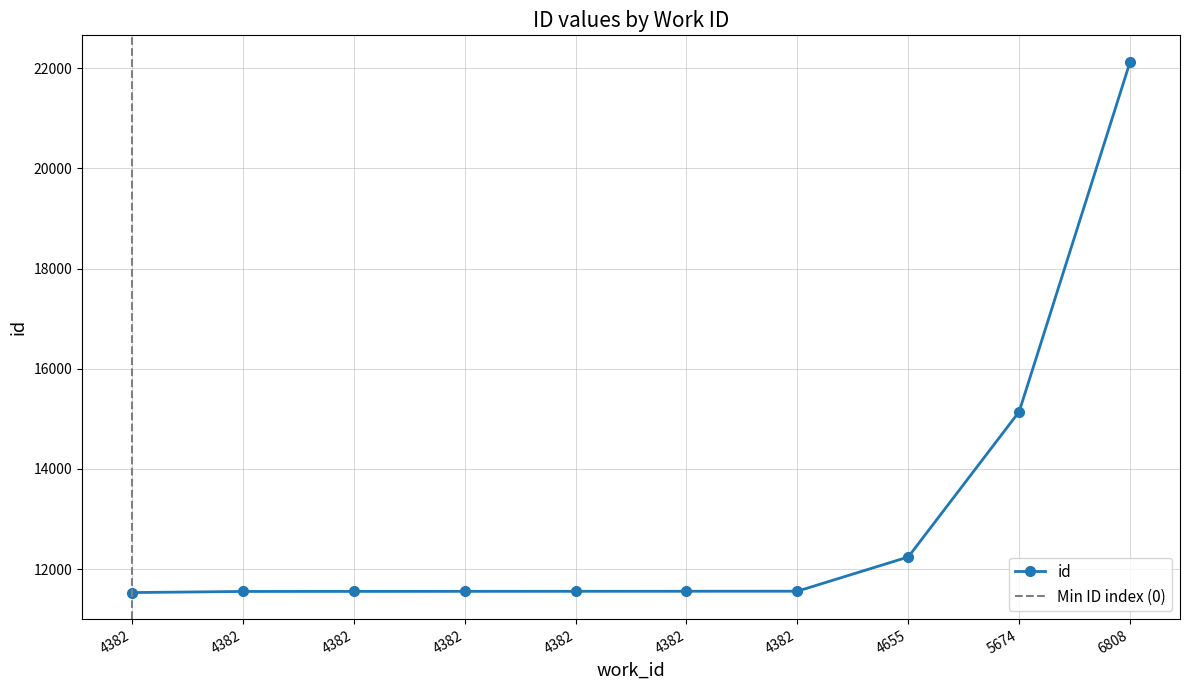

What is the change in value from 4382 to 4382?

+4